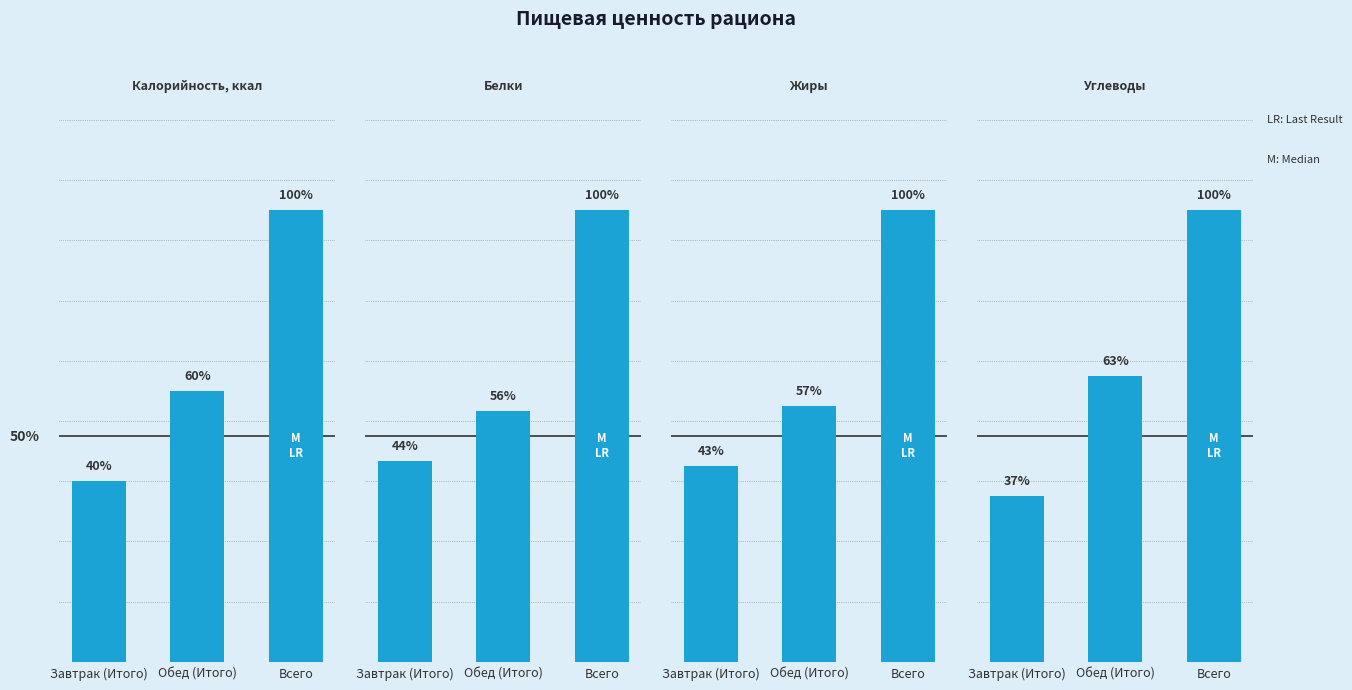

Where does the Жиры series first go above 30?

Обед (Итого)